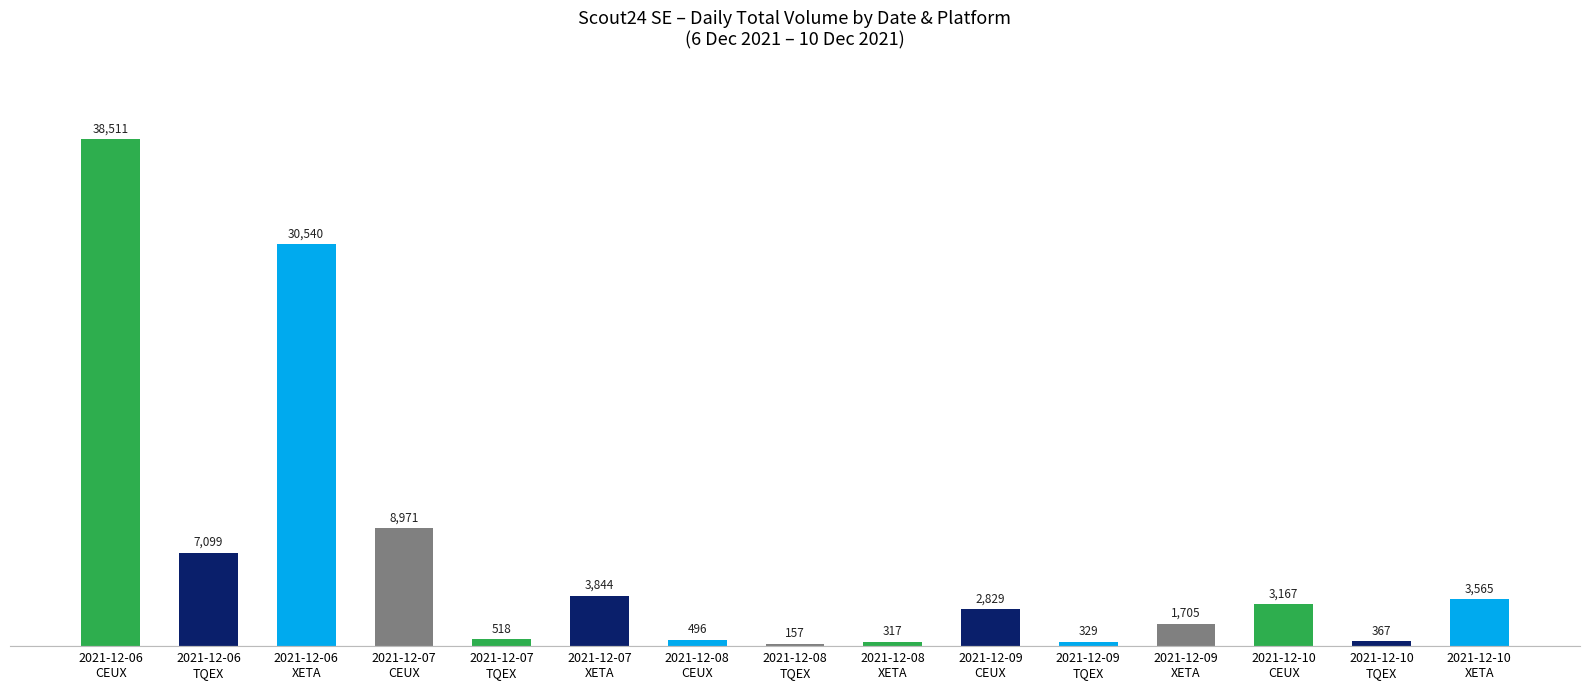

What is the change in value from 2021-12-06
CEUX to 2021-12-07
CEUX?

-29540